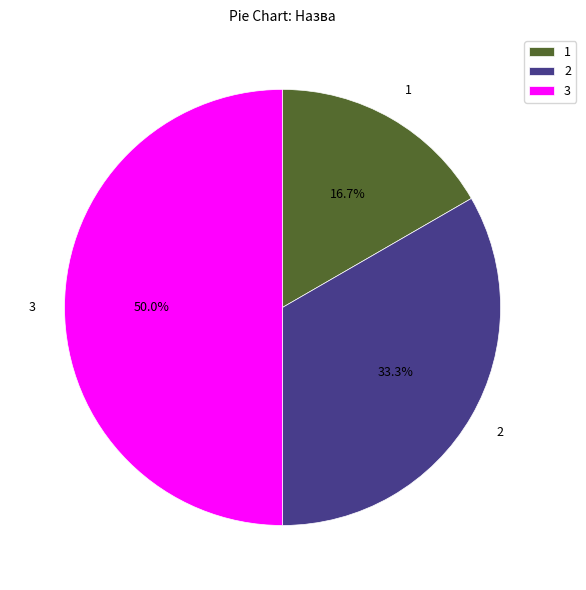

Rank the categories by value from highest to lowest.

3, 2, 1